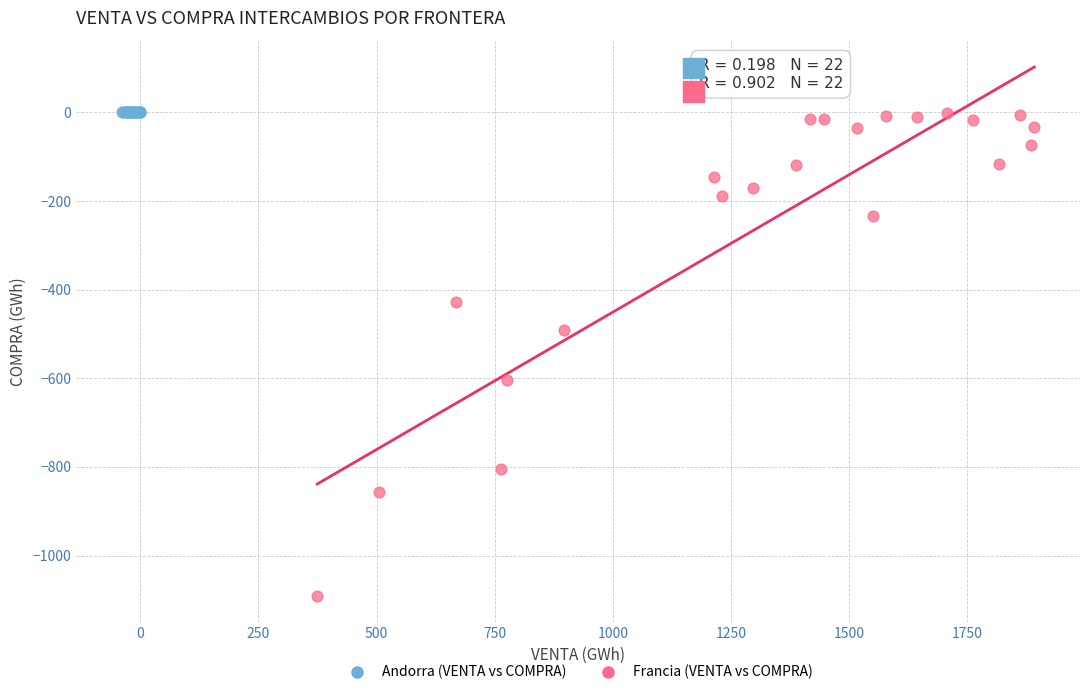

What are all the series names shown in the legend?

Andorra (VENTA vs COMPRA), Francia (VENTA vs COMPRA)